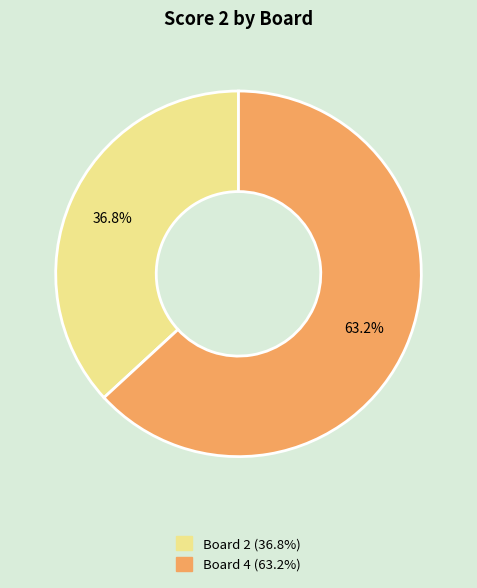

Is there any slice that represents more than half of the pie?

Yes